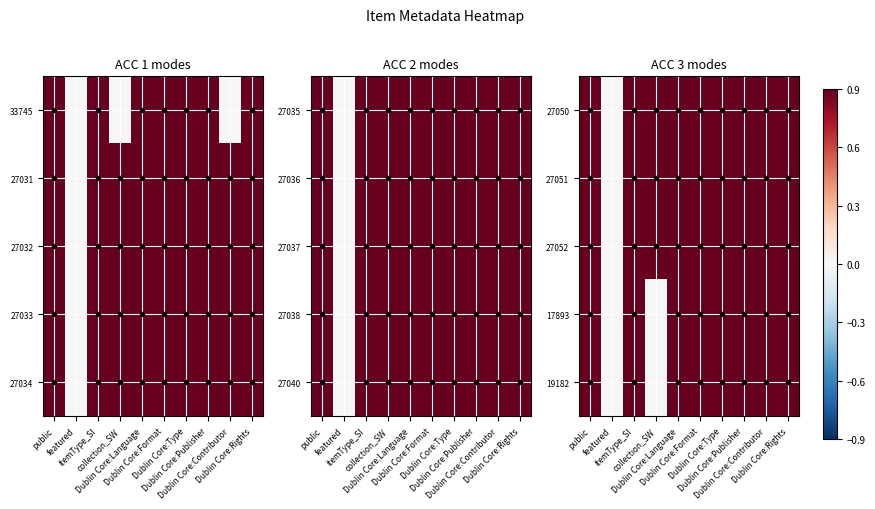

Which series changed the most between Dublin Core:Contributor and Dublin Core:Rights?

27050